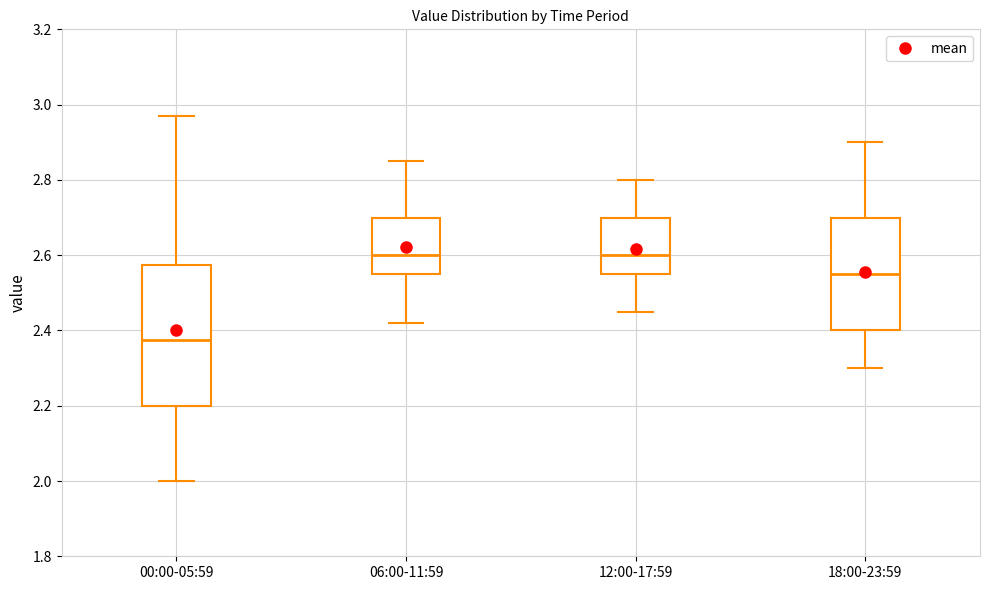

Where does the upper whisker of the box for 12:00-17:59 end on the y-axis? The values are not printed on the chart, so give them approximately, as read against the axis.

2.80